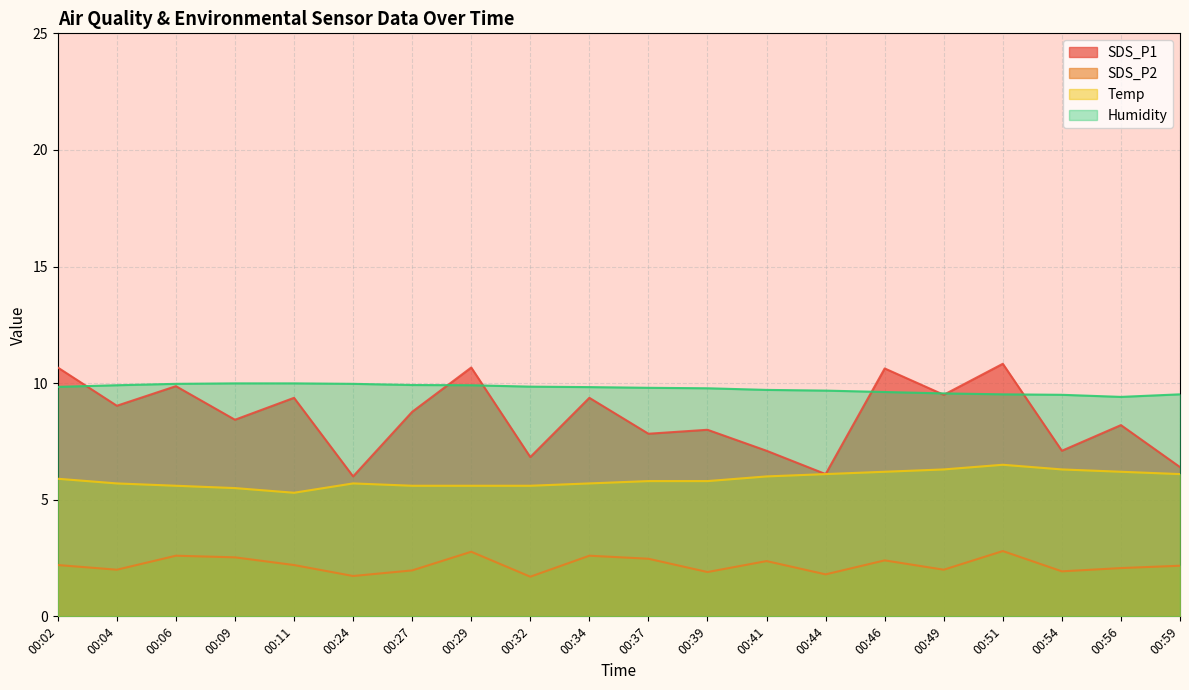

Reading left to right, list all the values displayed in this chart.

SDS_P1: 10.7	9.0	9.9	8.4	9.4	6.0	8.8	10.7	6.8	9.4	7.8	8.0	7.1	6.1	10.6	9.5	10.8	7.1	8.2	6.4
SDS_P2: 2.2	2.0	2.6	2.5	2.2	1.7	2.0	2.8	1.7	2.6	2.5	1.9	2.4	1.8	2.4	2.0	2.8	1.9	2.1	2.2
Temp: 5.9	5.7	5.6	5.5	5.3	5.7	5.6	5.6	5.6	5.7	5.8	5.8	6.0	6.1	6.2	6.3	6.5	6.3	6.2	6.1
Humidity: 9.8	9.9	10.0	10.0	10.0	10.0	9.9	9.9	9.8	9.8	9.8	9.8	9.7	9.7	9.6	9.6	9.5	9.5	9.4	9.5